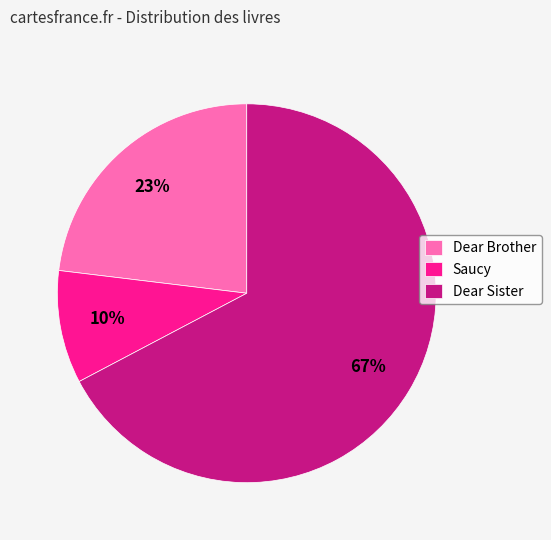

What is the largest slice in the pie chart?

Dear Sister